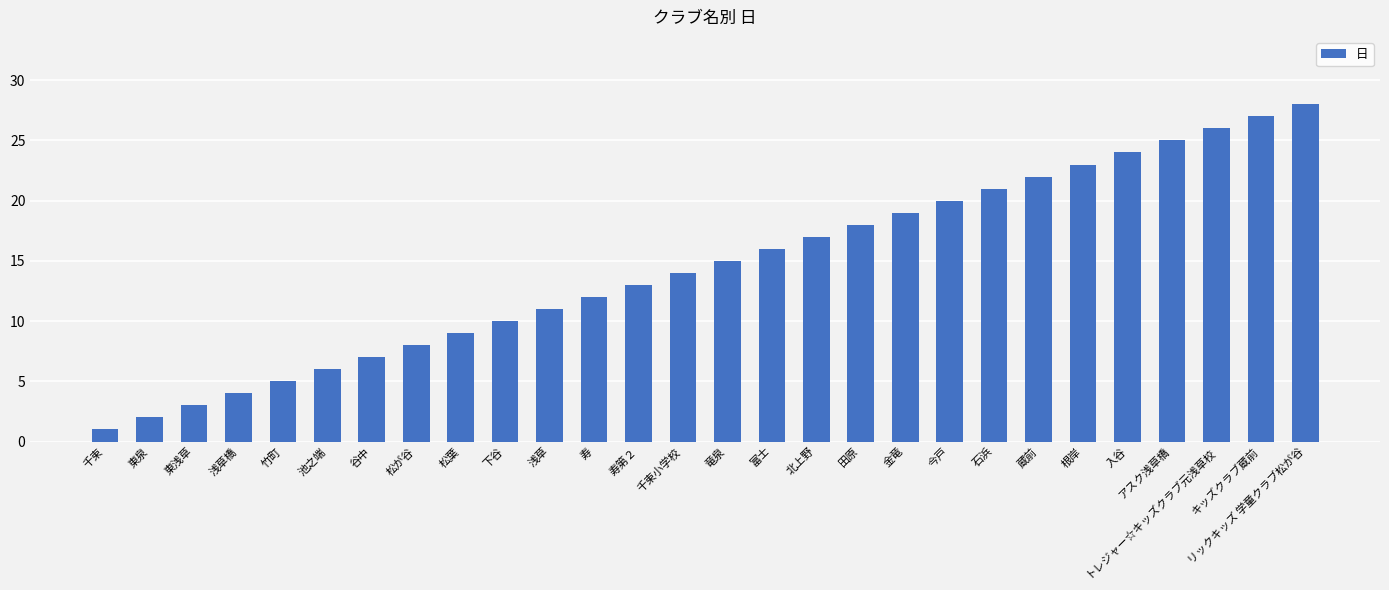

List the labels in order of value, smallest first.

千束, 東泉, 東浅草, 浅草橋, 竹町, 池之端, 谷中, 松が谷, 松葉, 下谷, 浅草, 寿, 寿第２, 千束小学校, 竜泉, 富士, 北上野, 田原, 金竜, 今戸, 石浜, 蔵前, 根岸, 入谷, アスク浅草橋, トレジャー☆キッズクラブ元浅草校, キッズクラブ蔵前, リックキッズ 学童クラブ松が谷